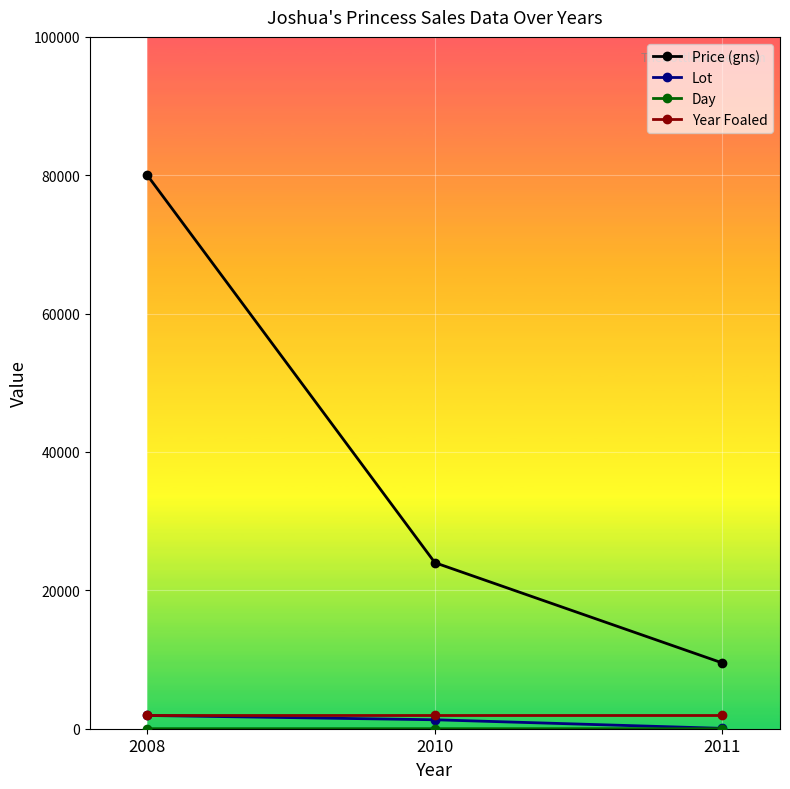

The Year Foaled series shows 2004 at 2011. True or false?

True